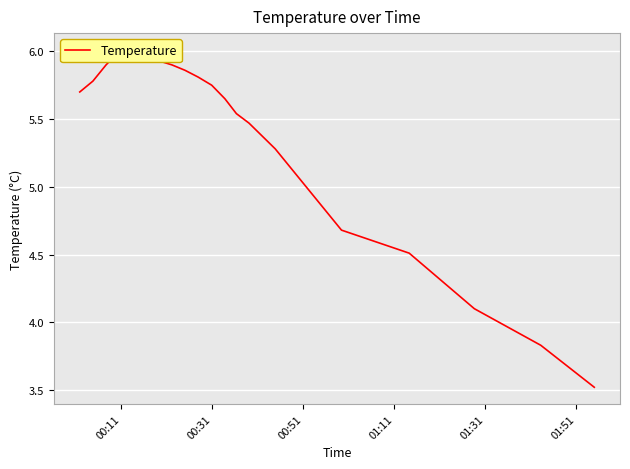

Reading right to left, transcribe all the data shown in this chart.

3.5	3.8	4.1	4.5	4.7	5.3	5.5	5.5	5.7	5.8	5.8	5.9	5.9	5.9	6.0	6.0	6.0	5.9	5.8	5.7